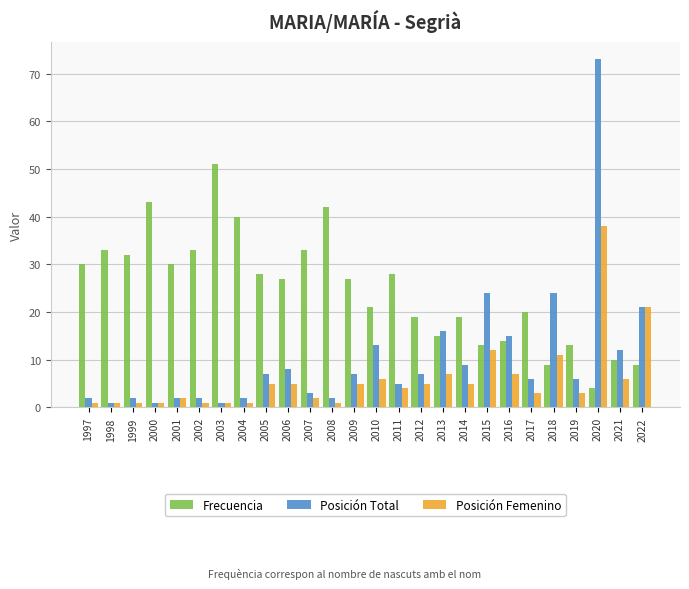

Which series changed the most between 2010 and 2017?

Posición Total